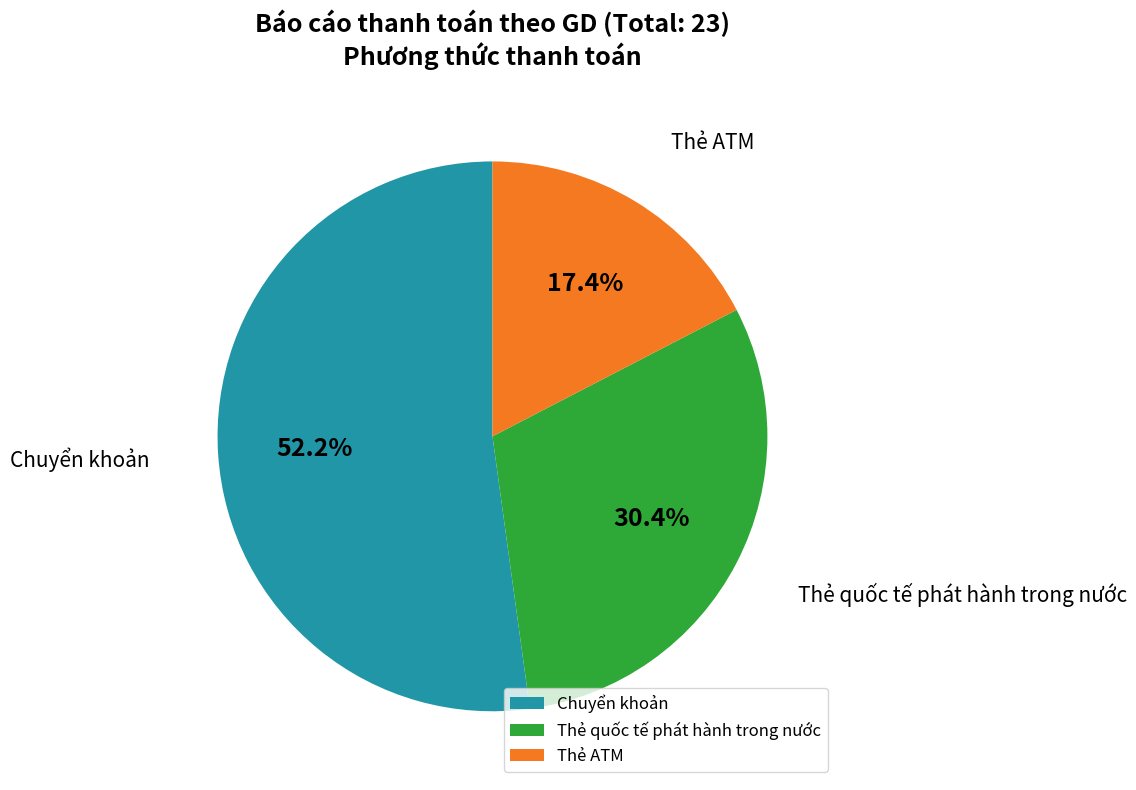

To the nearest percent, what portion does Chuyển khoản represent?

52%